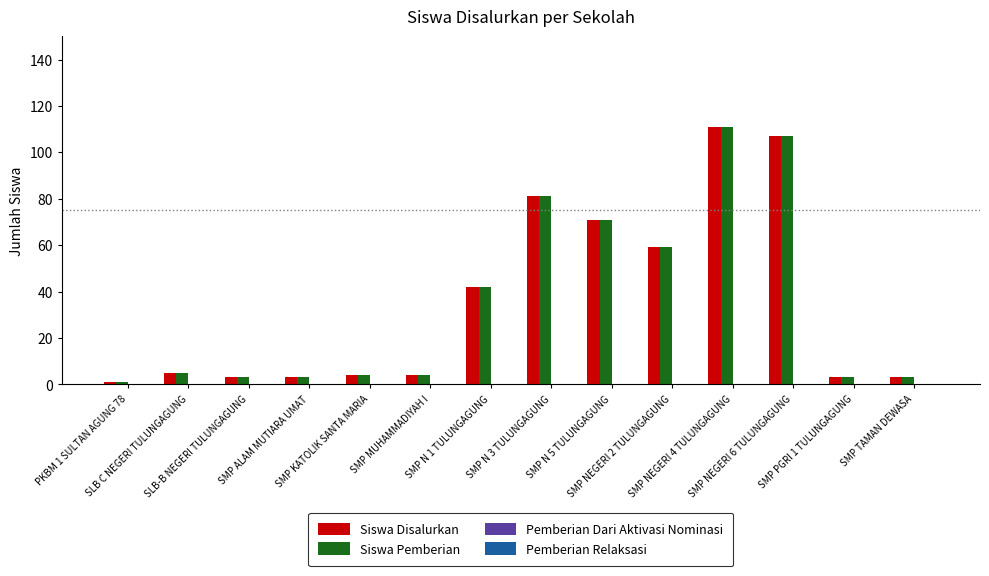

What is the maximum value shown in the chart?

111